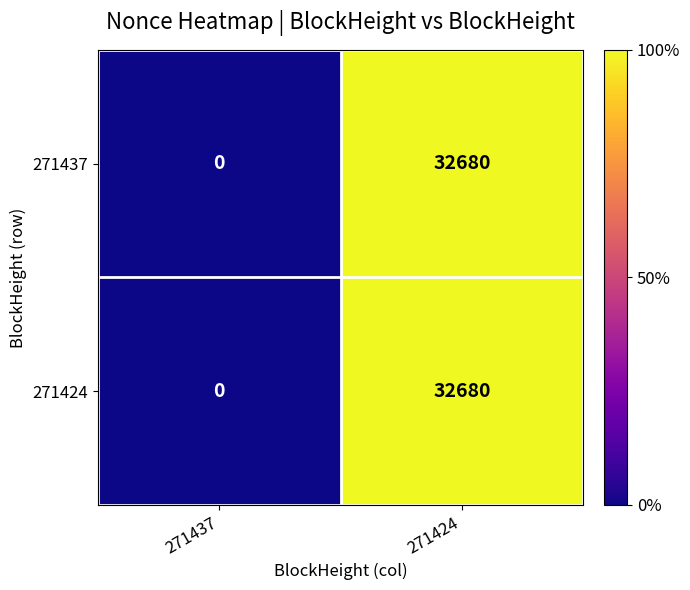

What is the greatest value displayed?

32680